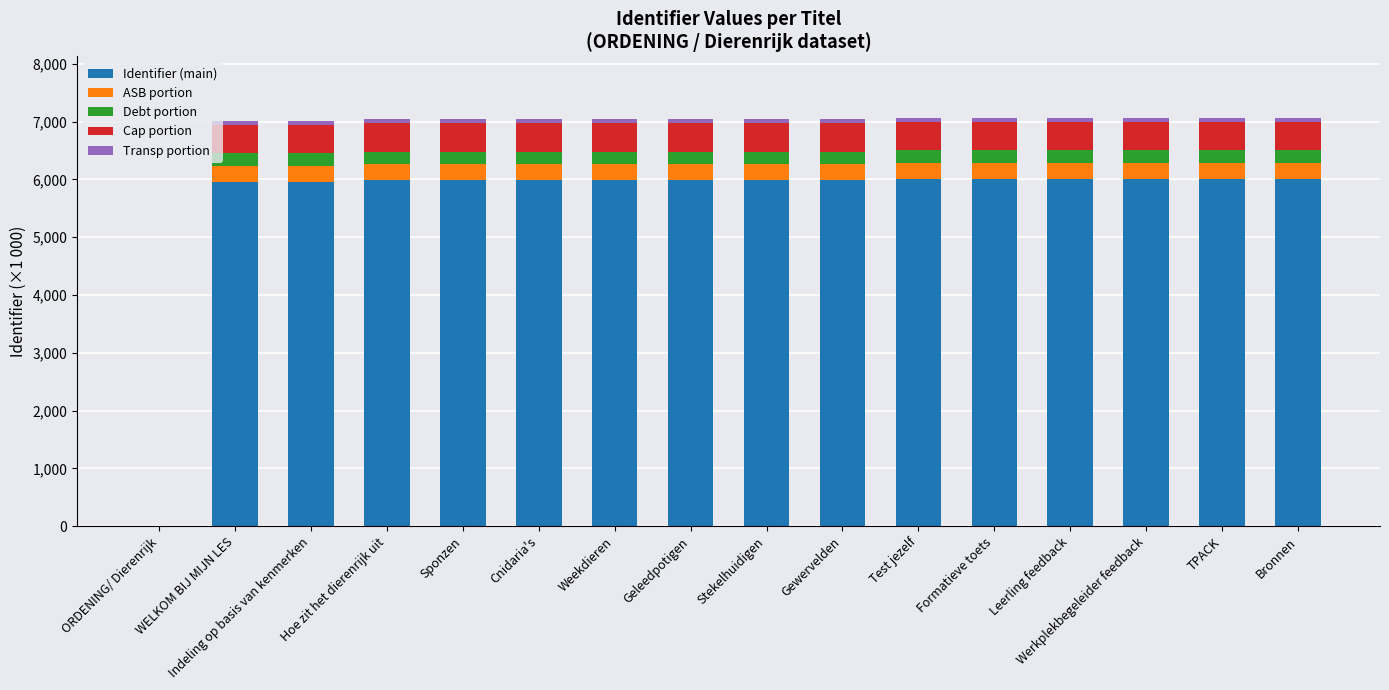

Are the bars horizontal?

No